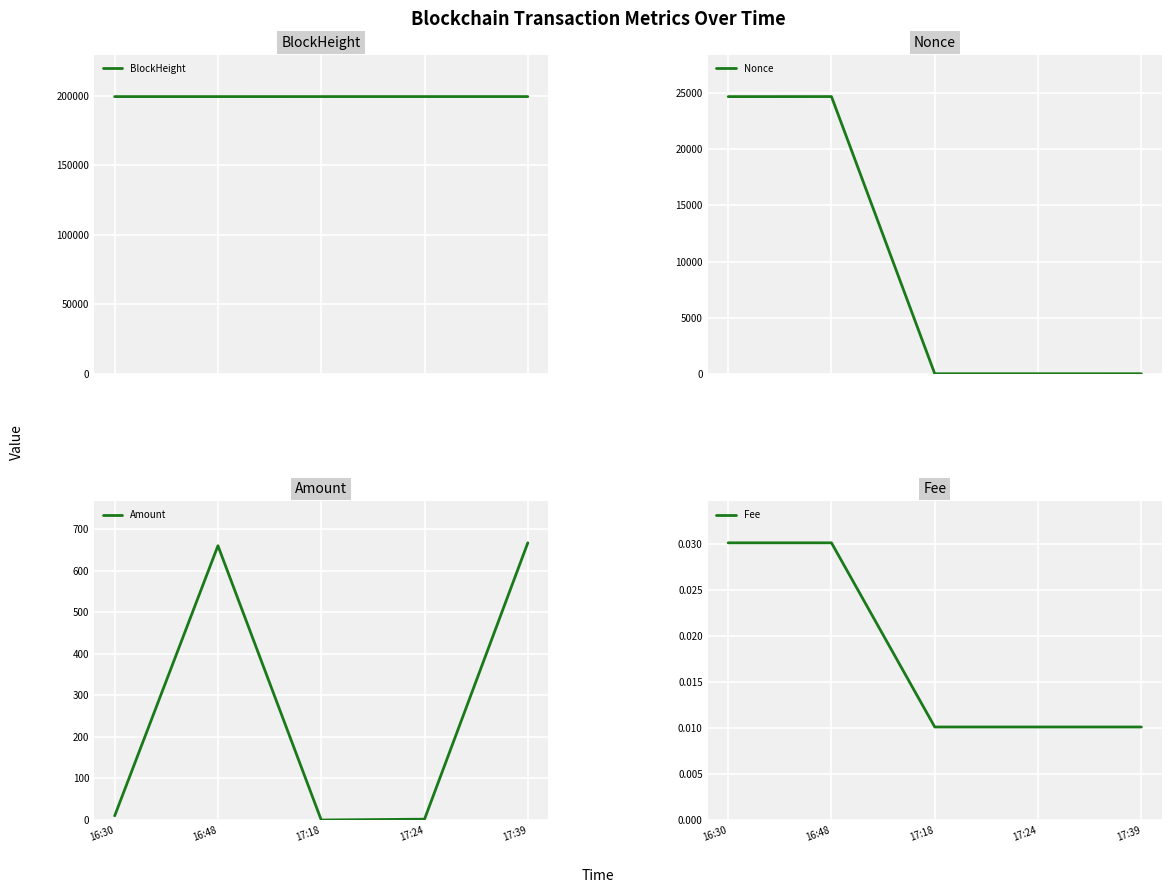

Reading left to right, what are all the values shown in this chart?

BlockHeight: 199476.0	199481.0	199489.0	199490.0	199494.0
Nonce: 24699.0	24702.0	0.0	1.0	2.0
Amount: 10.0	660.0	0.0	2.0	666.9
Fee: 0.0	0.0	0.0	0.0	0.0